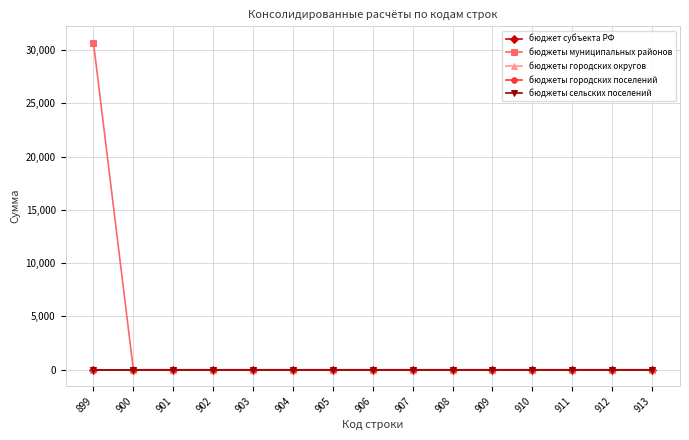

Rank the series at 911 from lowest to highest value.

бюджет субъекта РФ, бюджеты муниципальных районов, бюджеты городских округов, бюджеты городских поселений, бюджеты сельских поселений